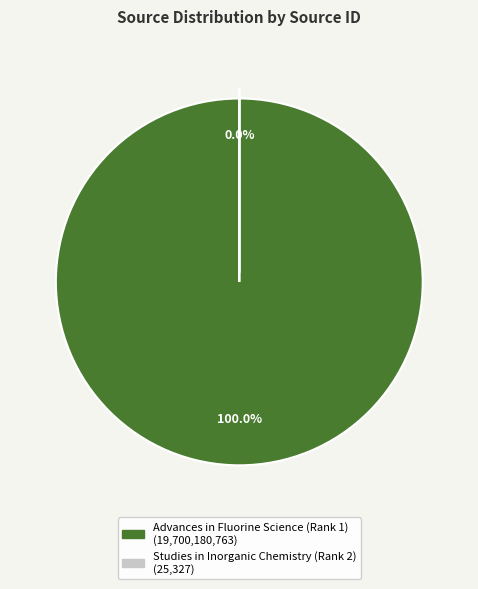

Combined, what portion of the pie is Studies in Inorganic Chemistry (Rank 2) and Advances in Fluorine Science (Rank 1)?

100.0%